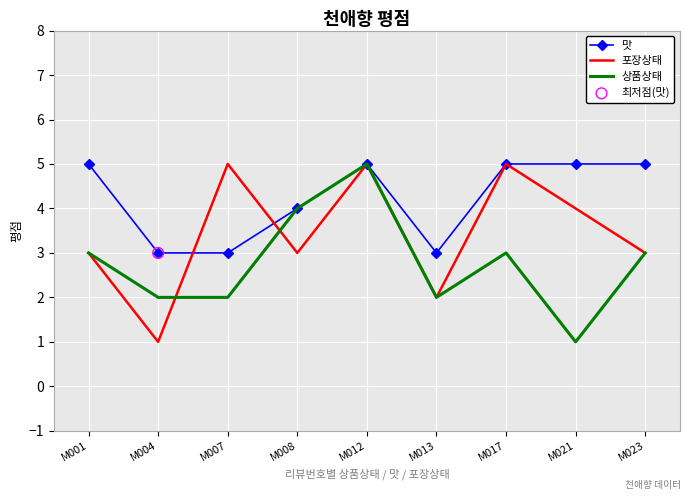

At which category is the sum across all series the highest?

M012